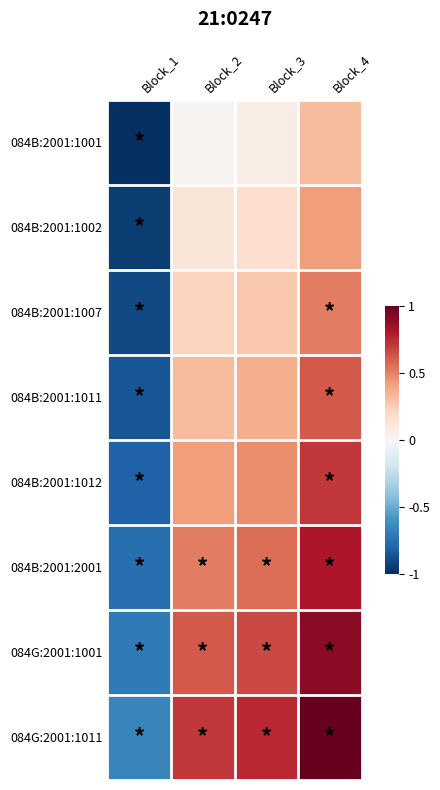

Reading right to left, list all the values displayed in this chart.

084B:2001:1001: Block_4=0.3	Block_3=0.1	Block_2=0.0	Block_1=-1.0
084B:2001:1002: Block_4=0.4	Block_3=0.2	Block_2=0.1	Block_1=-1.0
084B:2001:1007: Block_4=0.5	Block_3=0.3	Block_2=0.2	Block_1=-0.9
084B:2001:1011: Block_4=0.6	Block_3=0.4	Block_2=0.3	Block_1=-0.9
084B:2001:1012: Block_4=0.7	Block_3=0.5	Block_2=0.4	Block_1=-0.8
084B:2001:2001: Block_4=0.8	Block_3=0.6	Block_2=0.5	Block_1=-0.8
084G:2001:1001: Block_4=0.9	Block_3=0.7	Block_2=0.6	Block_1=-0.7
084G:2001:1011: Block_4=1.0	Block_3=0.8	Block_2=0.7	Block_1=-0.7